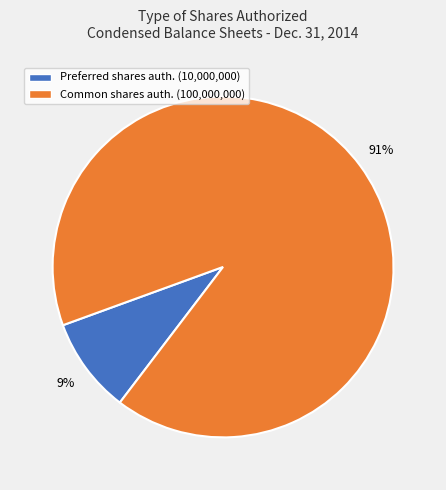

What percentage is the Preferred shares auth. (10,000,000) slice, to the nearest percent?

9%